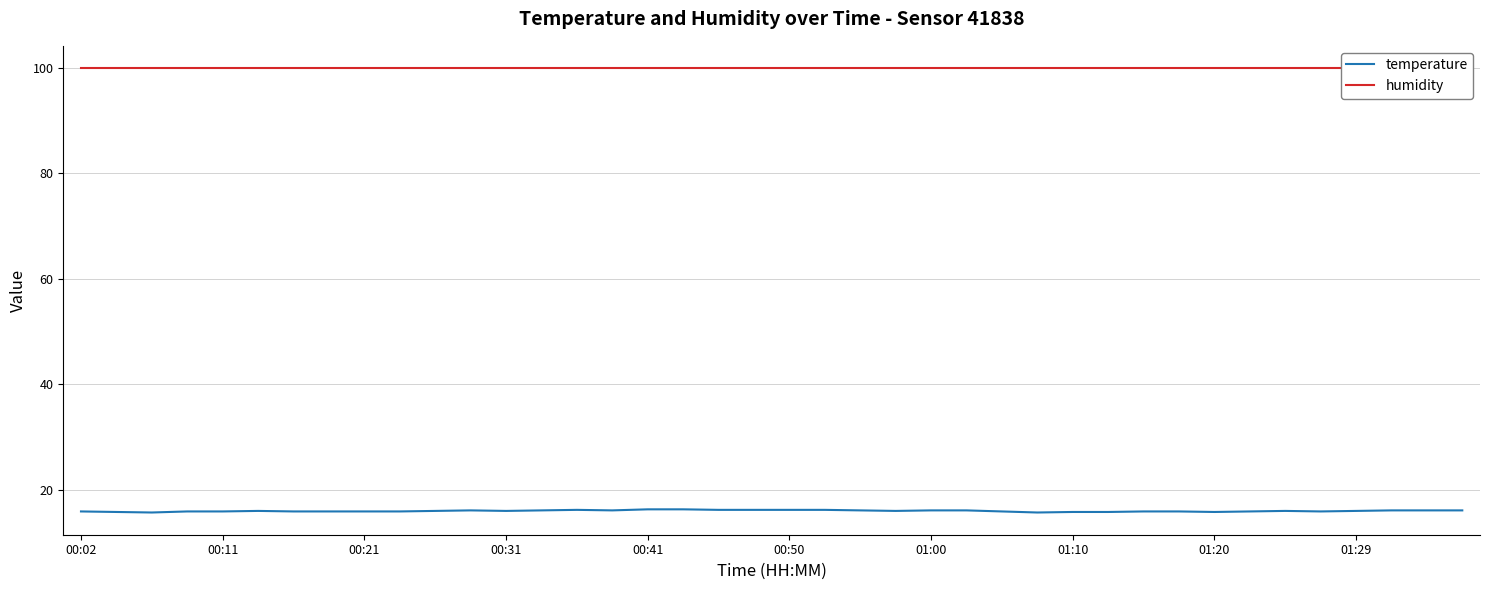

Is it true that temperature equals 16.1 at 22?

True